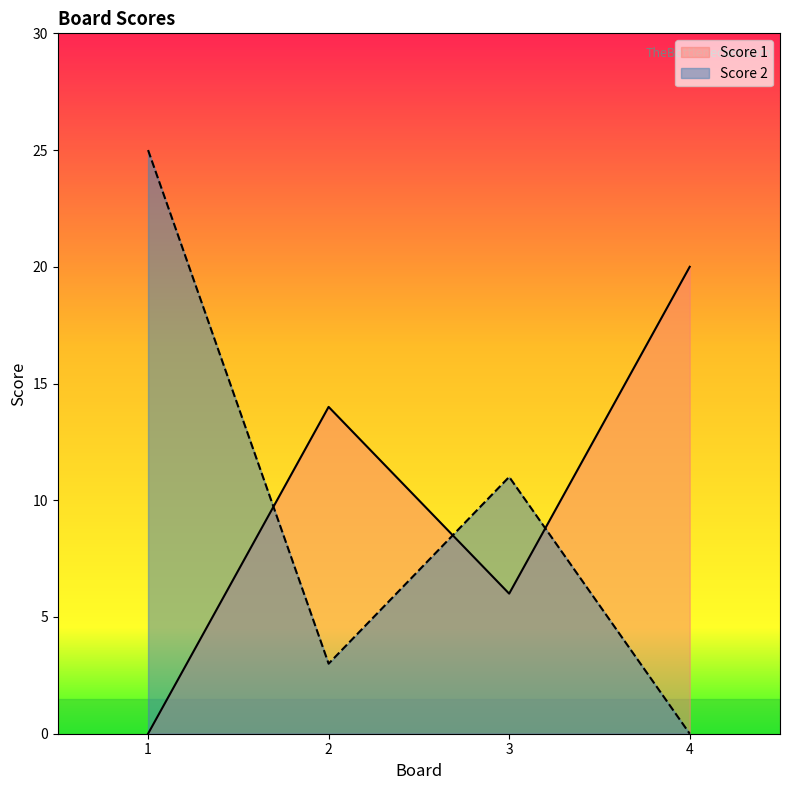

How many lines are shown in the chart?

2